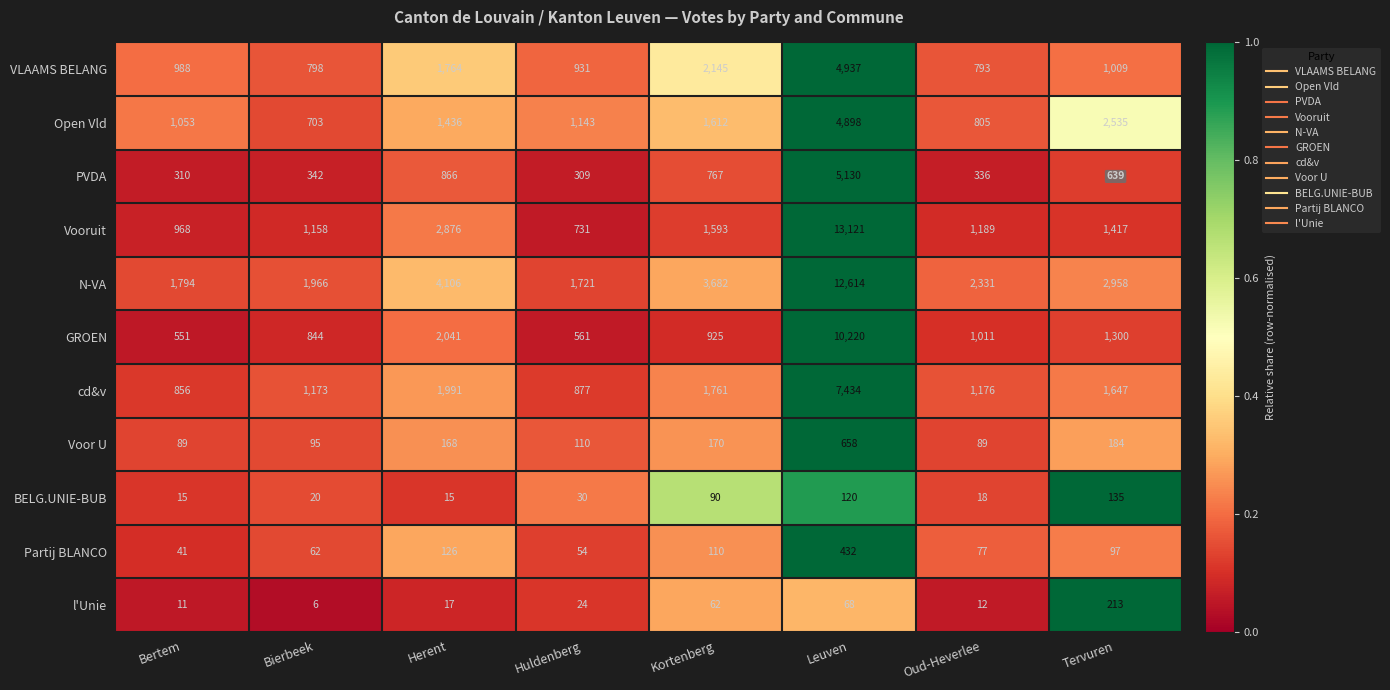

Rank the series by their maximum value, from lowest to highest.

BELG.UNIE-BUB, l'Unie, Partij BLANCO, Voor U, Open Vld, VLAAMS BELANG, PVDA, cd&v, GROEN, N-VA, Vooruit